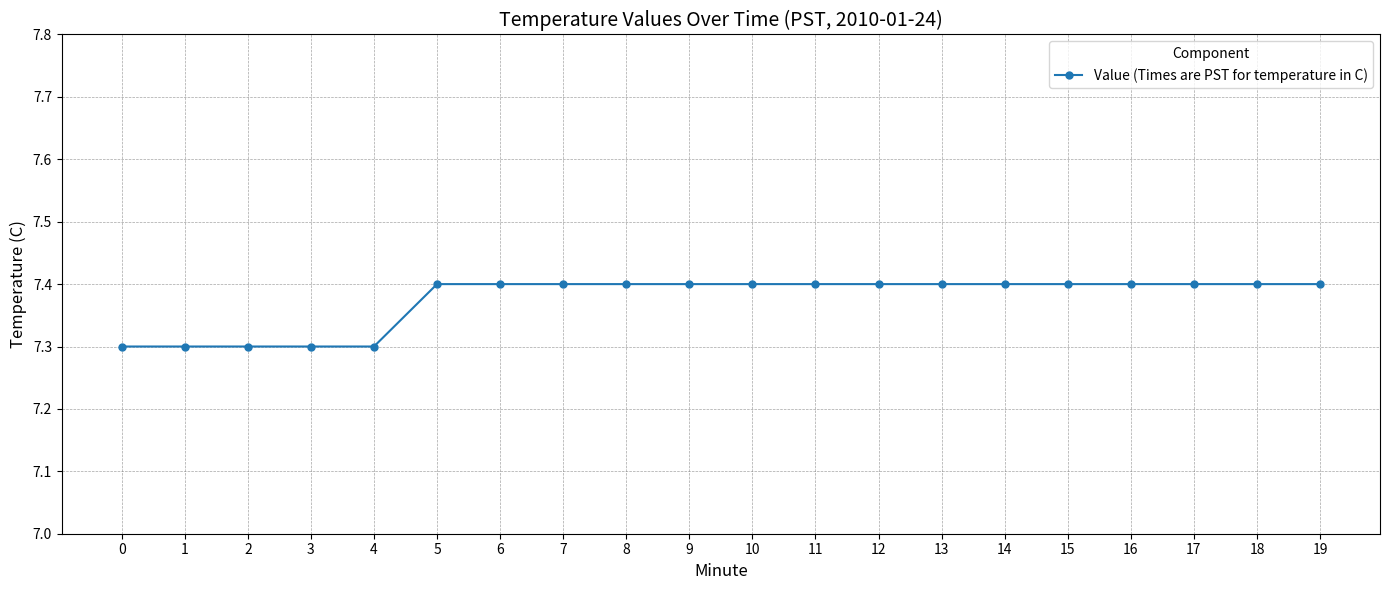

What is the smallest value displayed?

7.3